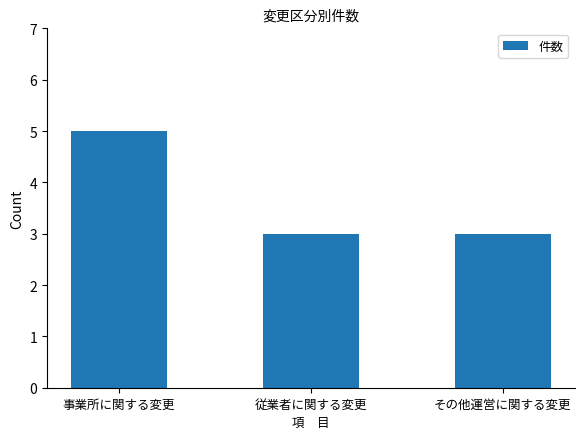

What is the minimum value shown in the chart?

3